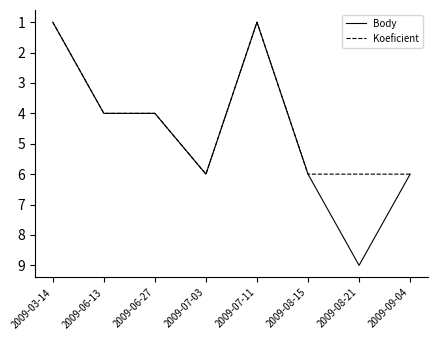

At which category is the sum across all series the highest?

2009-08-21